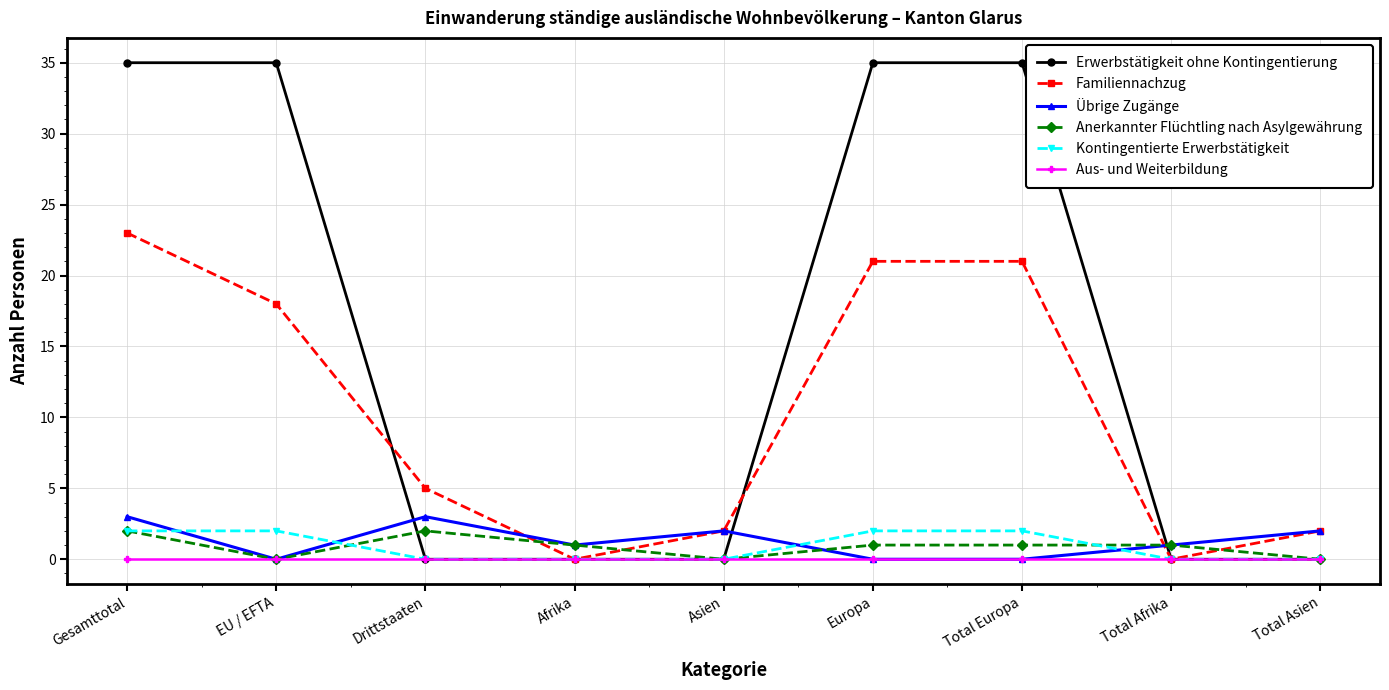

Reading left to right, transcribe all the data shown in this chart.

Erwerbstätigkeit ohne Kontingentierung: Gesamttotal=35	EU / EFTA=35	Drittstaaten=0	Afrika=0	Asien=0	Europa=35	Total Europa=35	Total Afrika=0	Total Asien=0
Familiennachzug: Gesamttotal=23	EU / EFTA=18	Drittstaaten=5	Afrika=0	Asien=2	Europa=21	Total Europa=21	Total Afrika=0	Total Asien=2
Übrige Zugänge: Gesamttotal=3	EU / EFTA=0	Drittstaaten=3	Afrika=1	Asien=2	Europa=0	Total Europa=0	Total Afrika=1	Total Asien=2
Anerkannter Flüchtling nach Asylgewährung: Gesamttotal=2	EU / EFTA=0	Drittstaaten=2	Afrika=1	Asien=0	Europa=1	Total Europa=1	Total Afrika=1	Total Asien=0
Kontingentierte Erwerbstätigkeit: Gesamttotal=2	EU / EFTA=2	Drittstaaten=0	Afrika=0	Asien=0	Europa=2	Total Europa=2	Total Afrika=0	Total Asien=0
Aus- und Weiterbildung: Gesamttotal=0	EU / EFTA=0	Drittstaaten=0	Afrika=0	Asien=0	Europa=0	Total Europa=0	Total Afrika=0	Total Asien=0